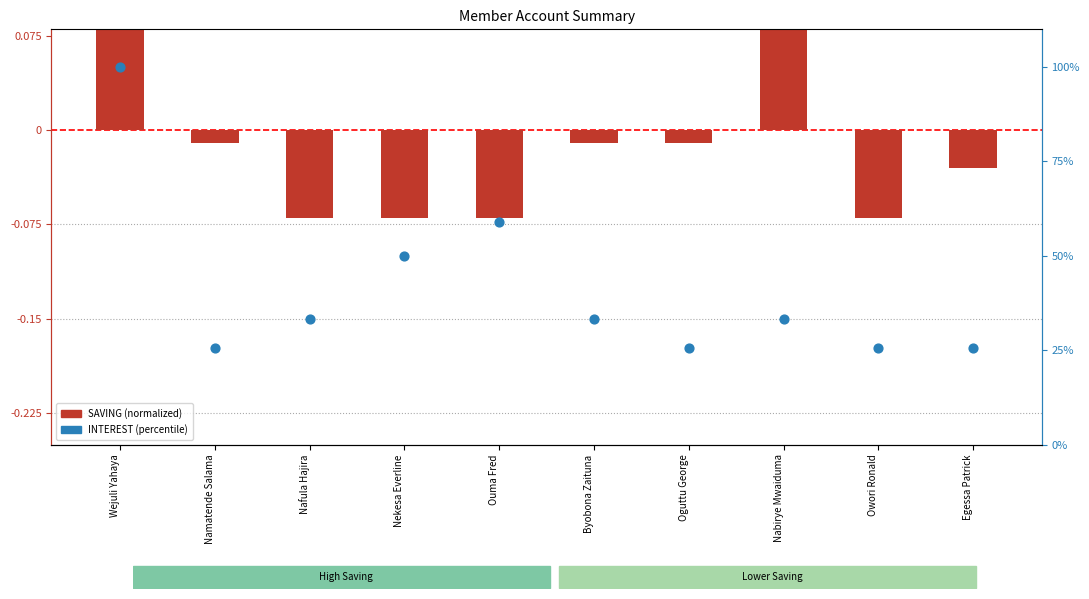

Which series has the largest Y range (max minus min)?

INTEREST (percentile)